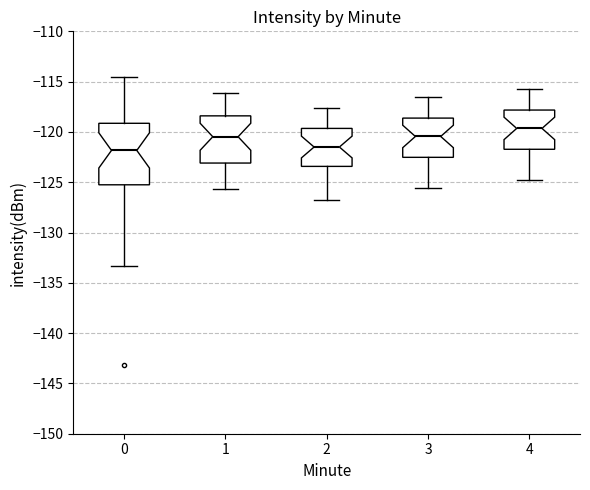

Reading left to right, transcribe this box plot: for each box, give where its median line is, the range the box spans, and where its two whiskers end, as read against the y-axis. The values are not printed on the chart, so give them approximately, as read against the axis.

0: median -122.0, box -125.5 to -119.0, whiskers -133.5 to -114.5
1: median -120.5, box -123.0 to -118.5, whiskers -125.5 to -116.0
2: median -121.5, box -123.5 to -119.5, whiskers -127.0 to -117.5
3: median -120.5, box -122.5 to -118.5, whiskers -125.5 to -116.5
4: median -119.5, box -121.5 to -118.0, whiskers -125.0 to -115.5